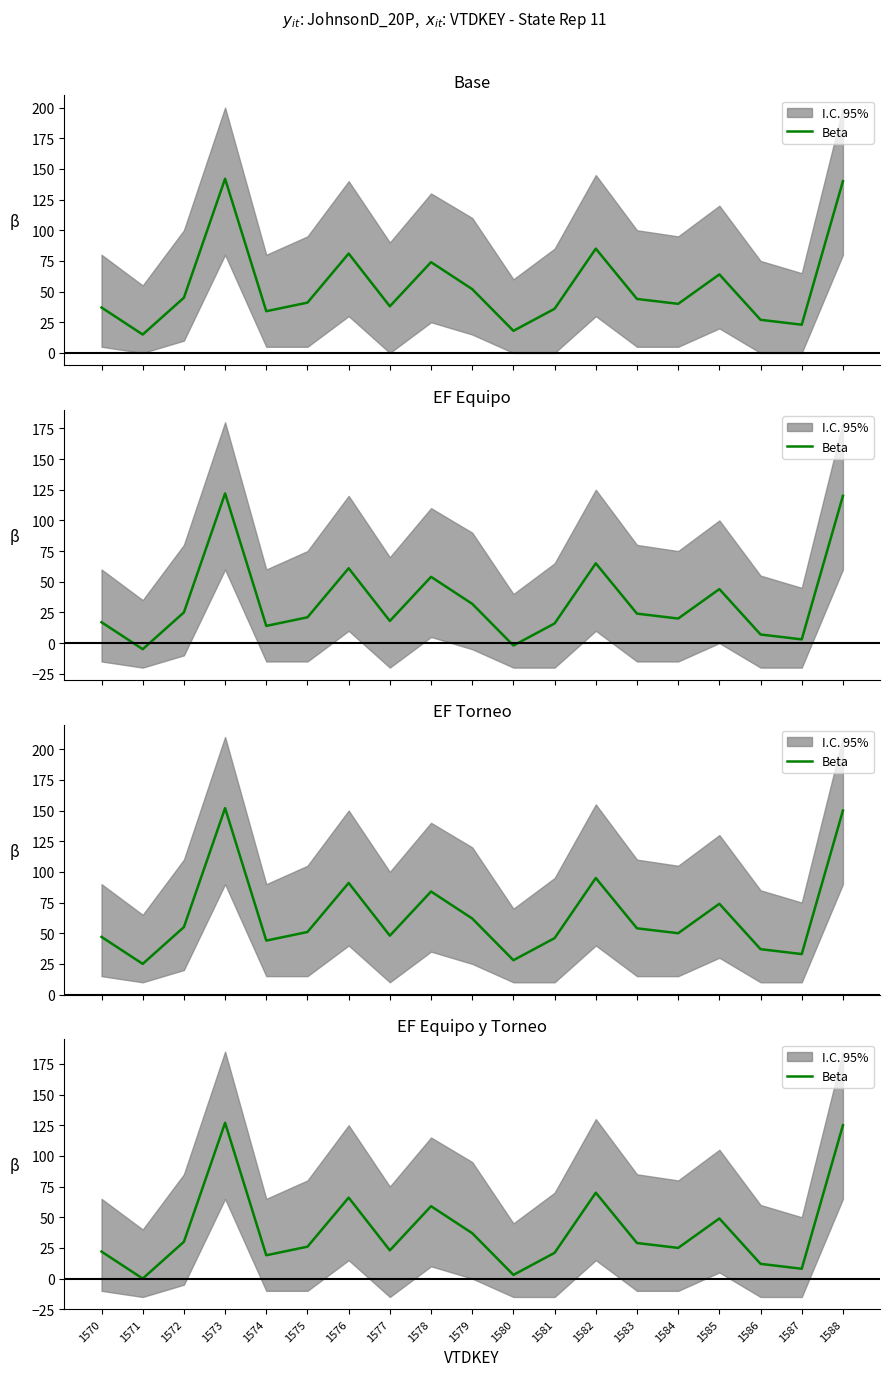

What is the difference between the maximum and minimum values?

127